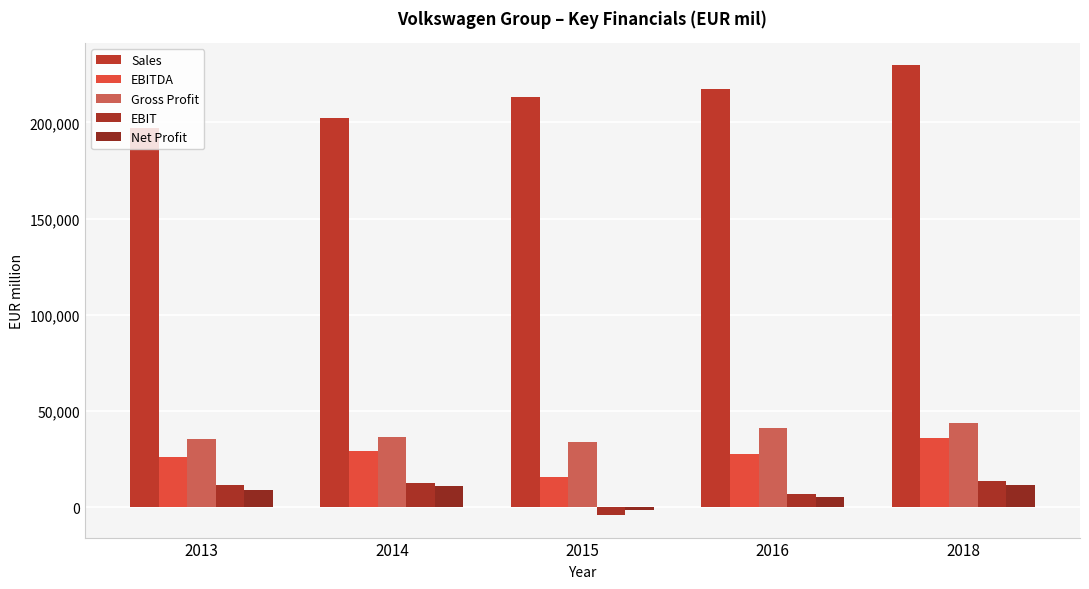

Reading left to right, what are all the values shown in this chart?

Sales: 197007	202458	213292	217267	229550
EBITDA: 26321	29488	15587	27896	35848
Gross Profit: 35600	36524	33910	40997	43549
EBIT: 11671	12697	-4069	7103	13818
Net Profit: 9066	10985	-1370	5369	11453